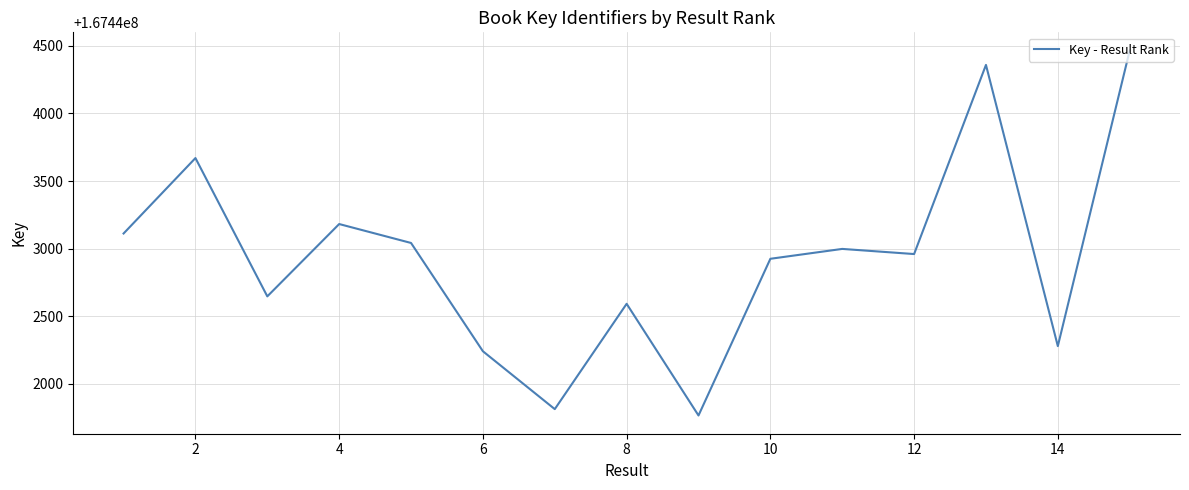

Reading left to right, extract all data points from this chart.

167443112	167443670	167442647	167443182	167443042	167442241	167441813	167442592	167441766	167442925	167442998	167442960	167444359	167442279	167444465